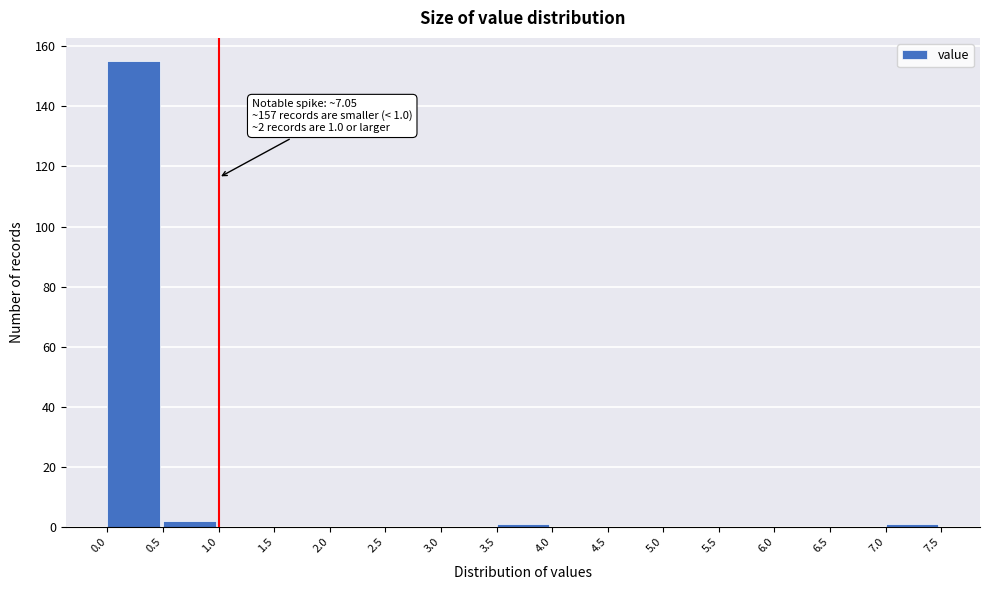

Over which range of the x-axis is the bar tallest?

0.0 to 0.5